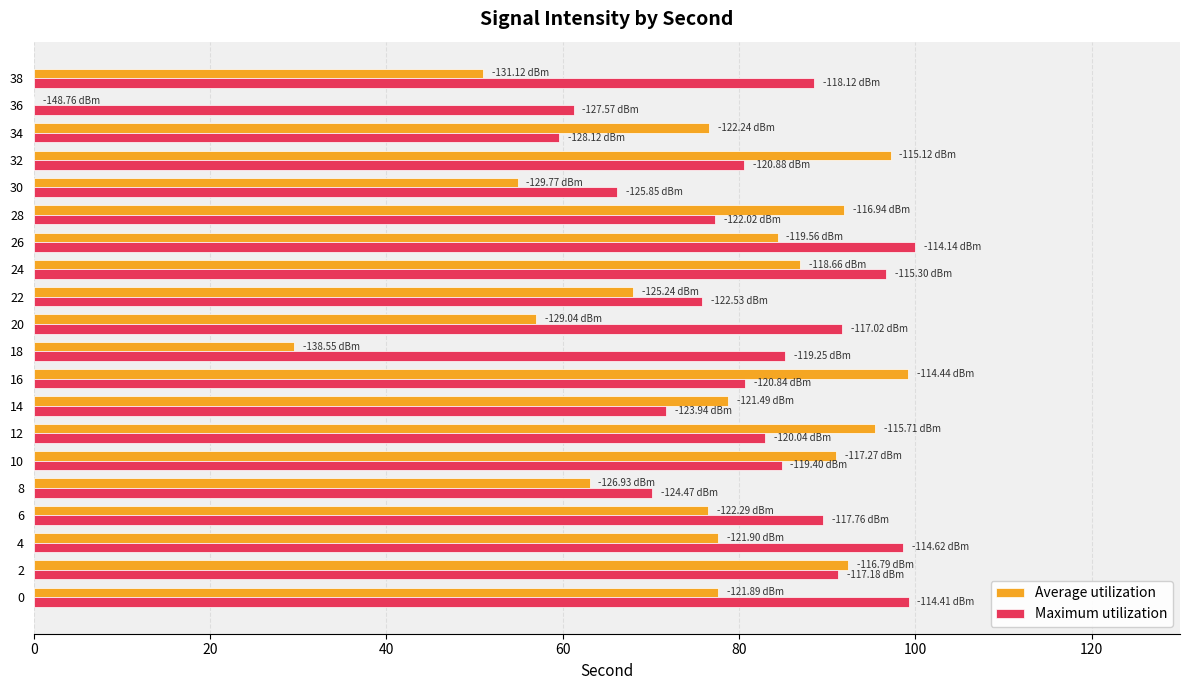

What is the sum of the Maximum utilization values at 18 and 16?

165.9